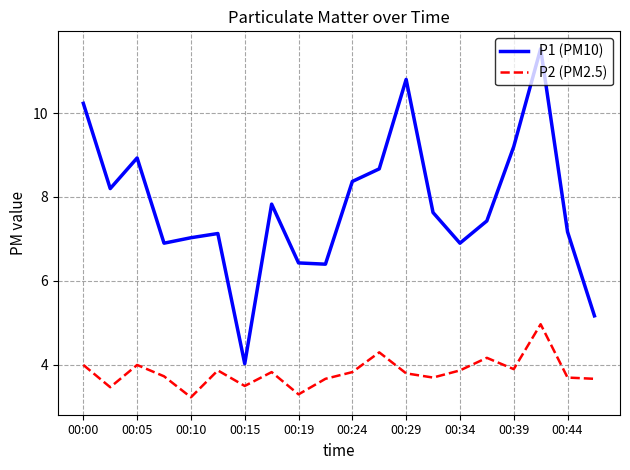

Rank the series by their maximum value, from highest to lowest.

P1 (PM10), P2 (PM2.5)